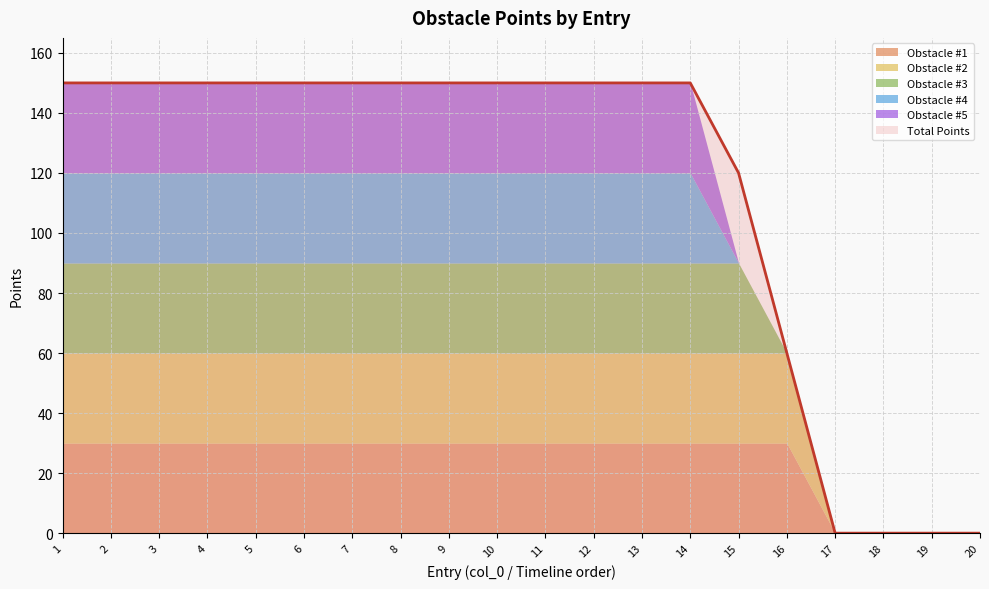

True or false: Obstacle #3 and Obstacle #5 intersect in this chart.

False